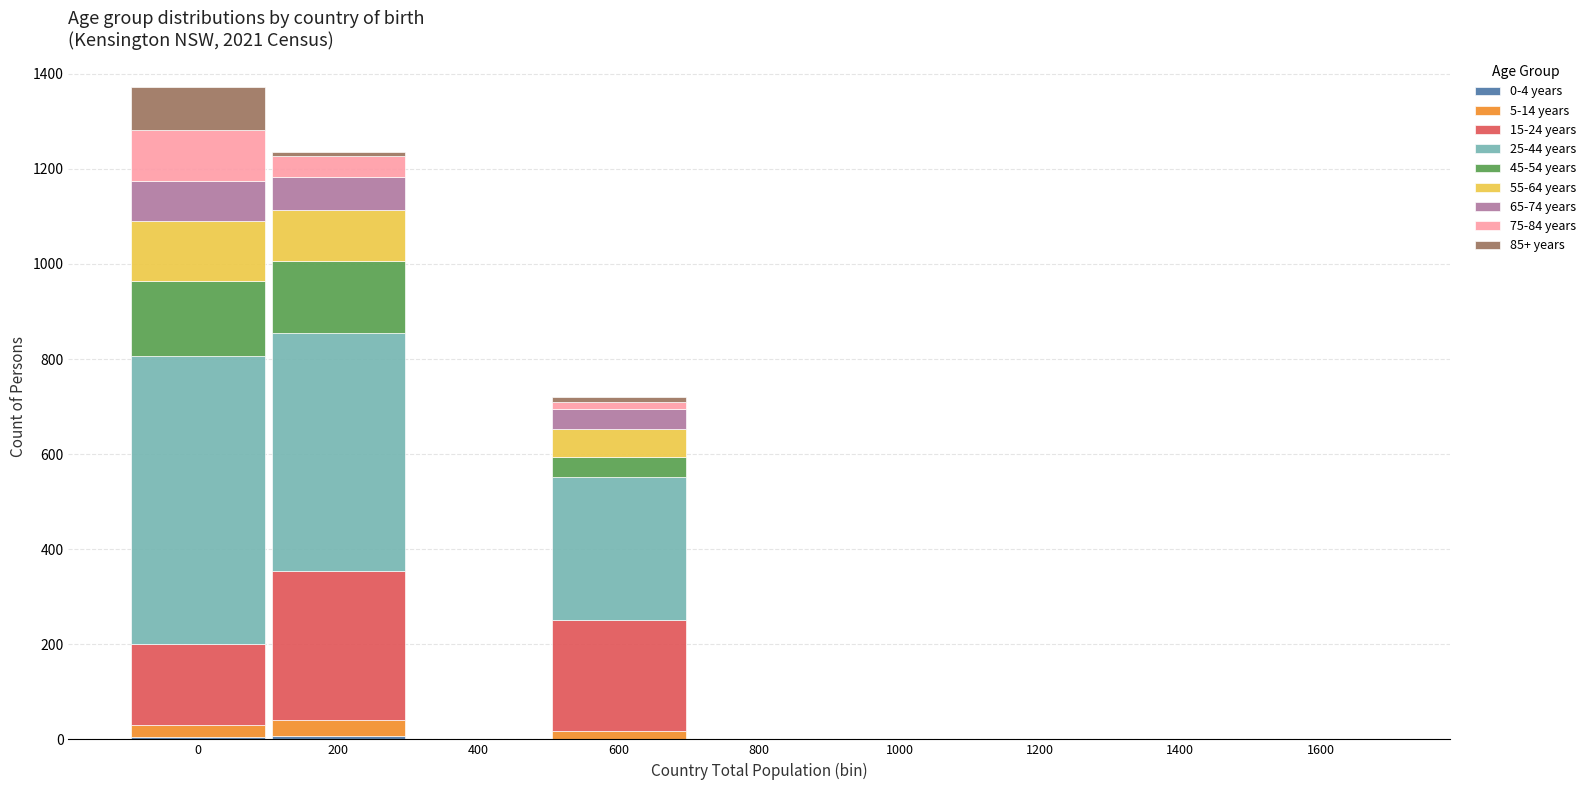

Does the chart contain stacked bars?

Yes